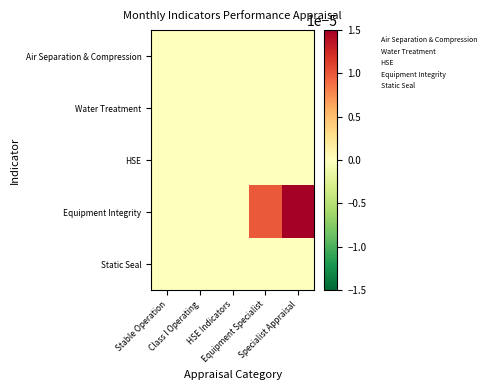

Which series has the largest range (max minus min)?

Equipment Integrity